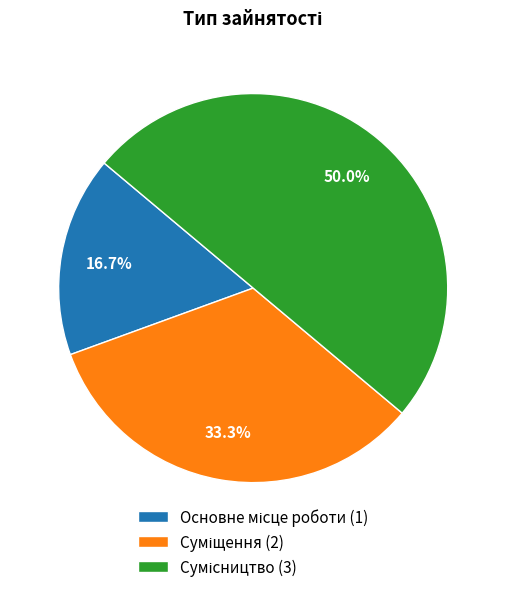

How many segments does this pie chart have?

3